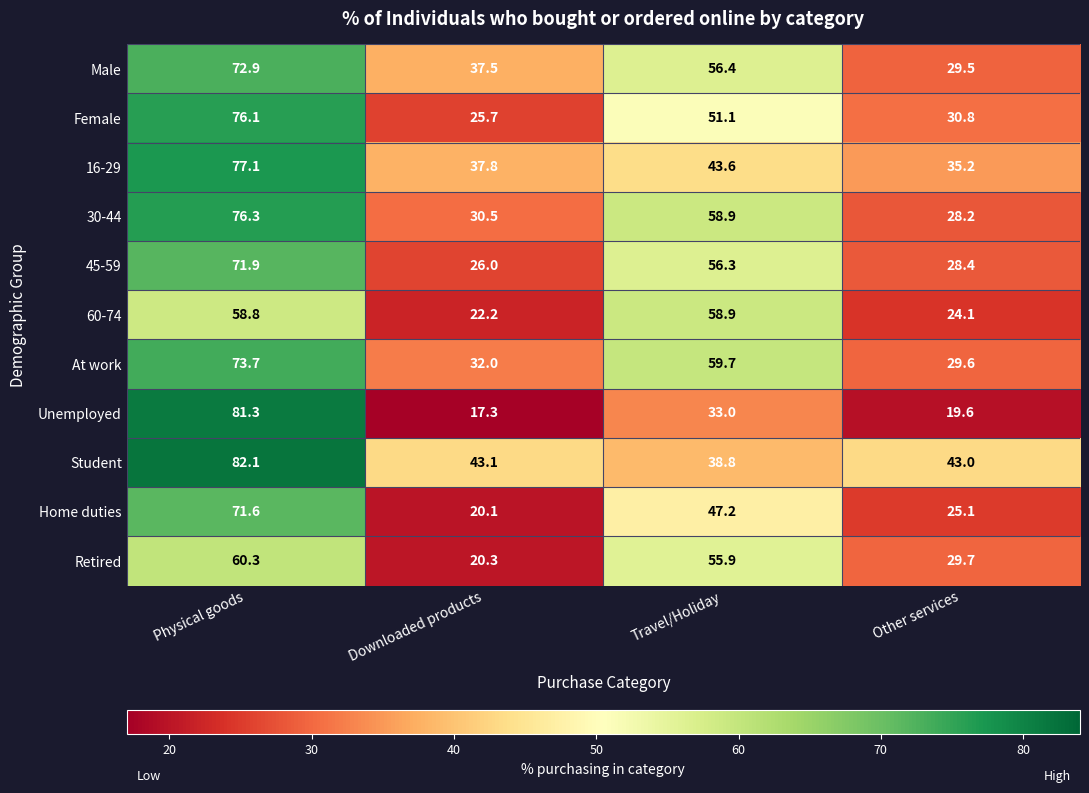

At Downloaded products, list the series in order from smallest to largest.

Unemployed, Home duties, Retired, 60-74, Female, 45-59, 30-44, At work, Male, 16-29, Student